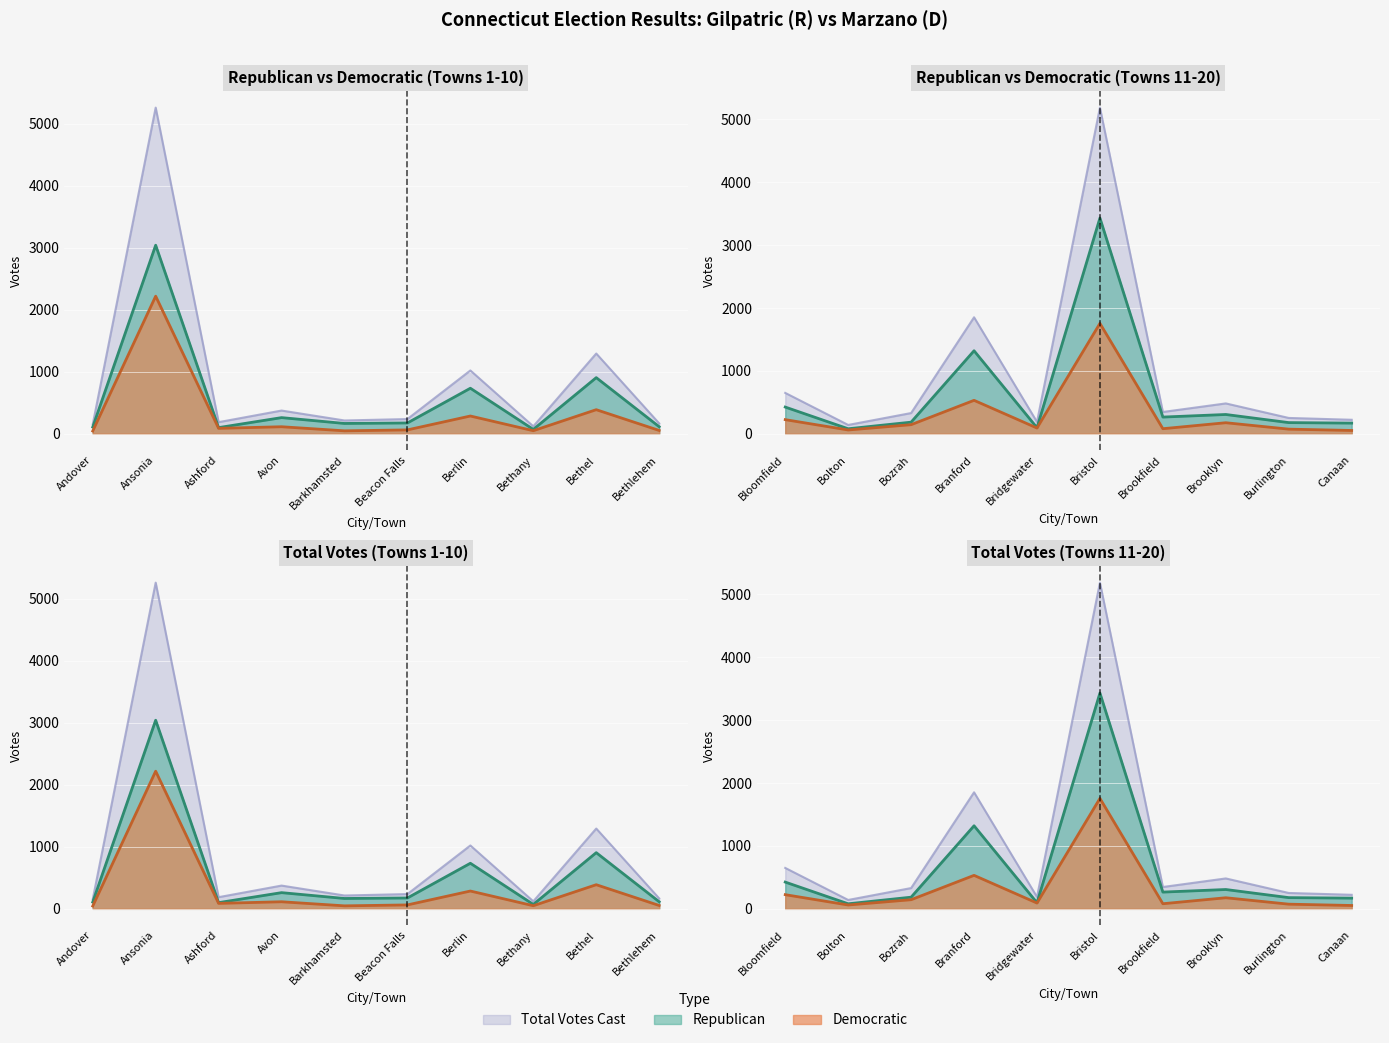

True or false: Total has more than 0 interior local peaks.

True